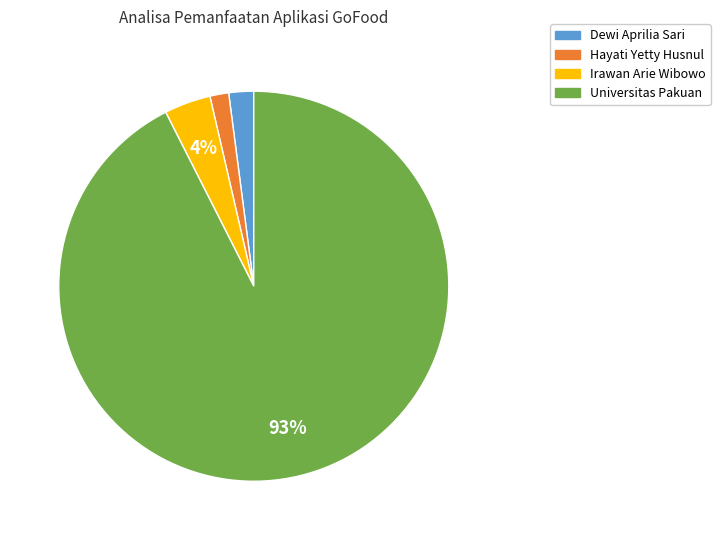

Which has a higher value, Dewi Aprilia Sari or Universitas Pakuan?

Universitas Pakuan